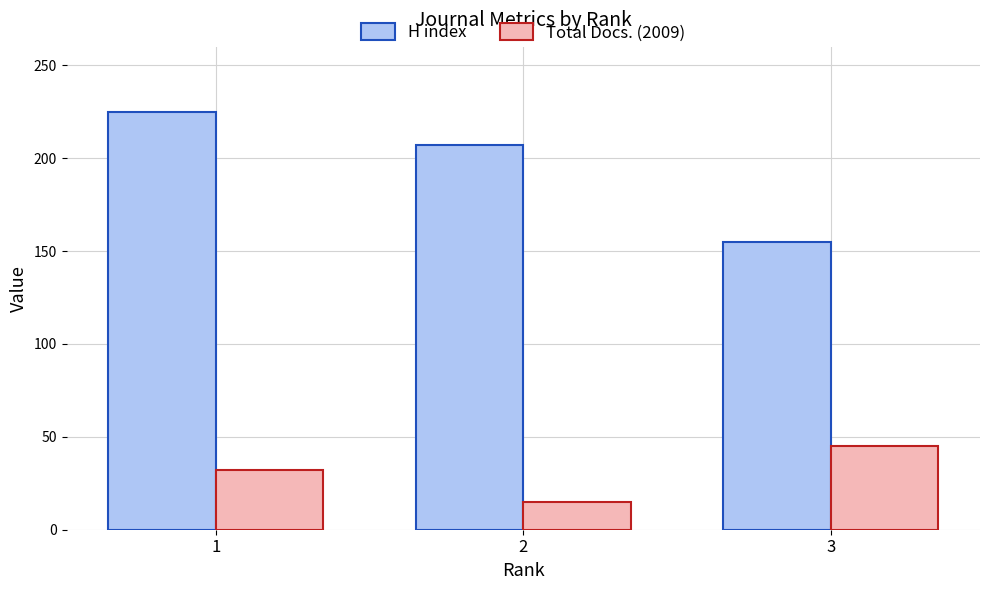

What is the difference between the maximum and minimum values in the H index series?

70